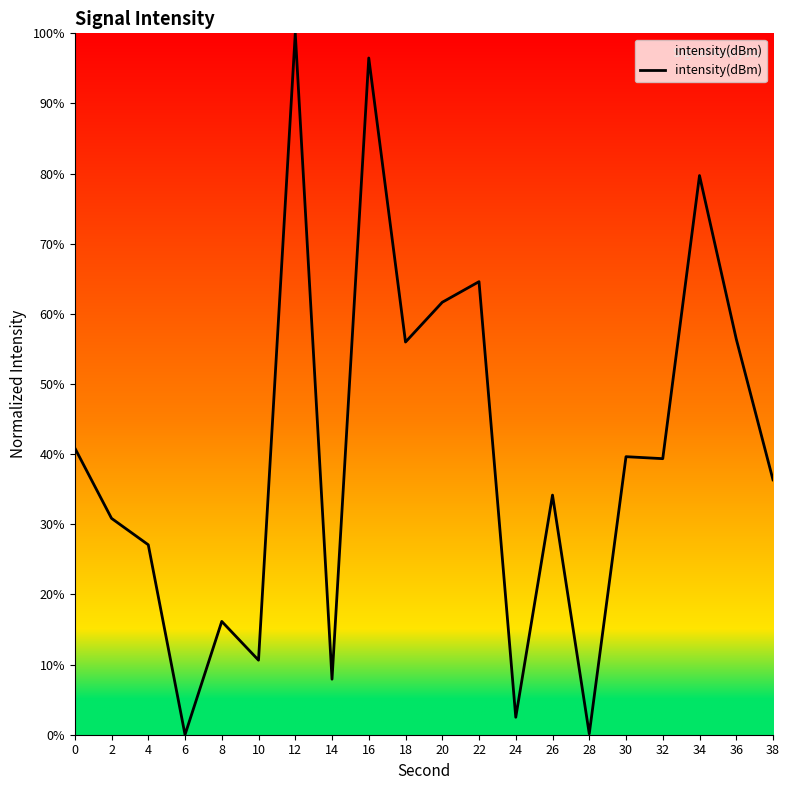

What value does the data have at 28?

0.1